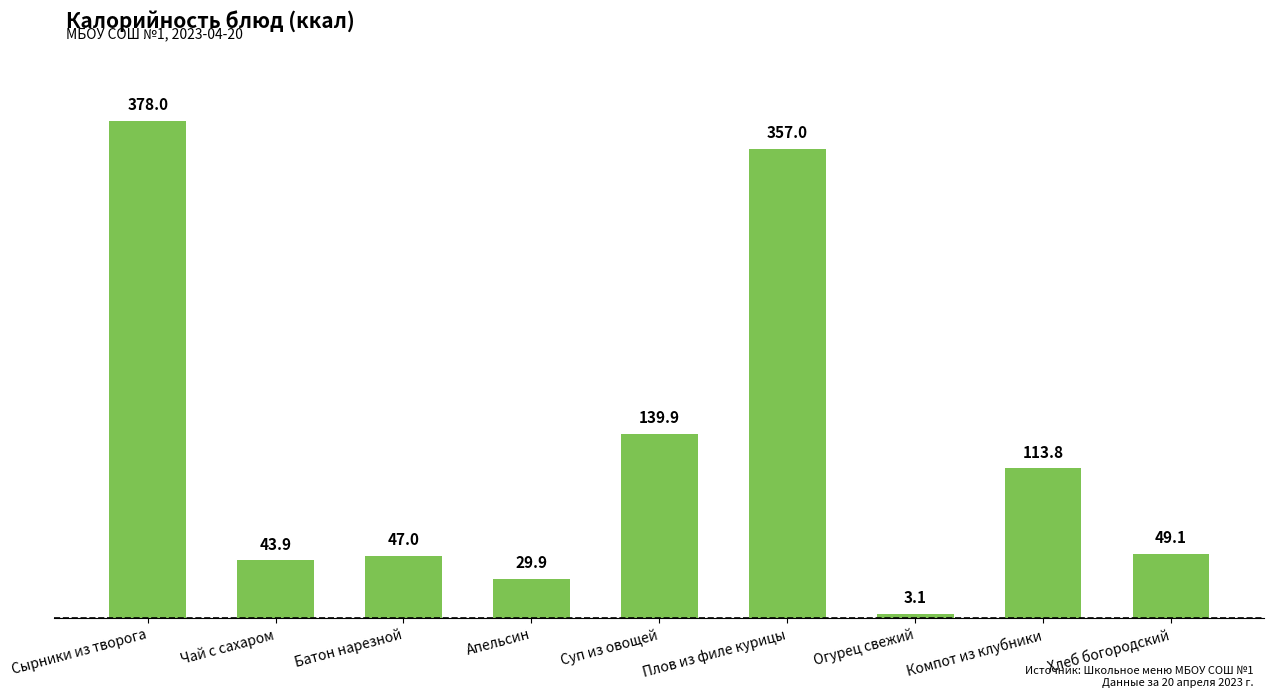

What is the sum of the values at Сырники из творога and Огурец свежий?

381.1